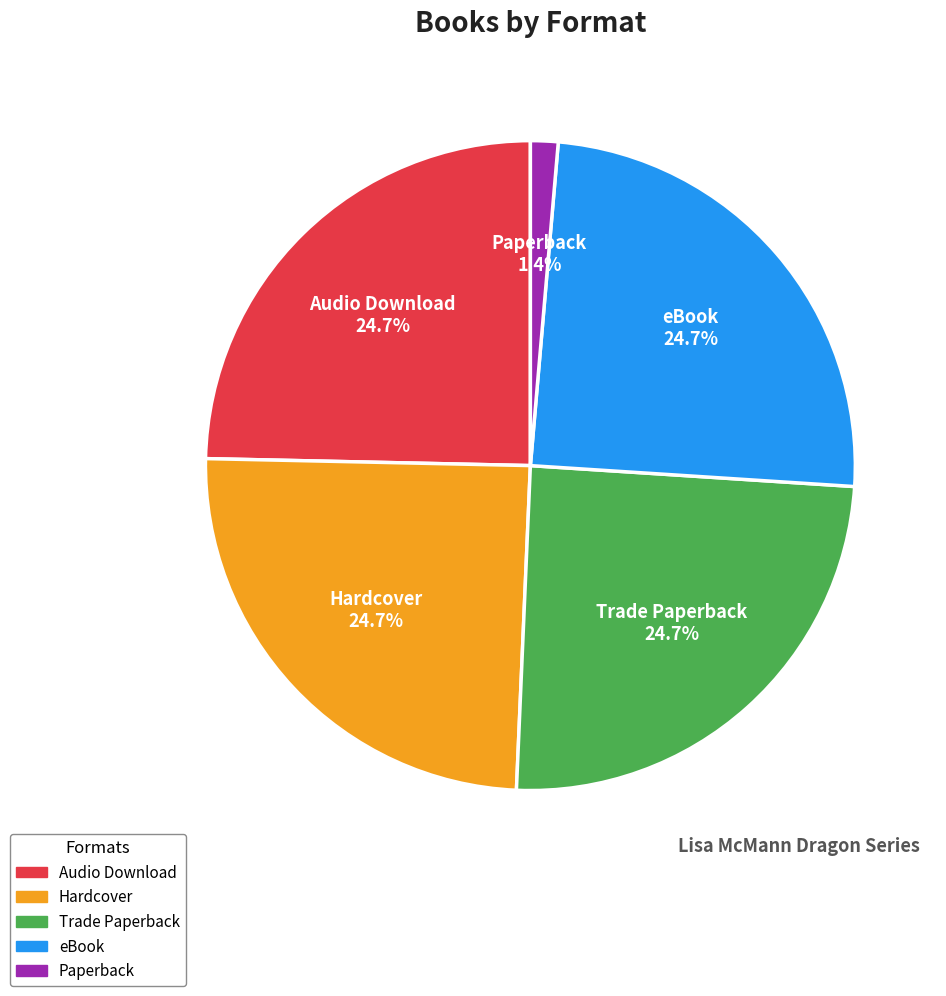

Combined, what portion of the pie is eBook and Trade Paperback?

49.3%